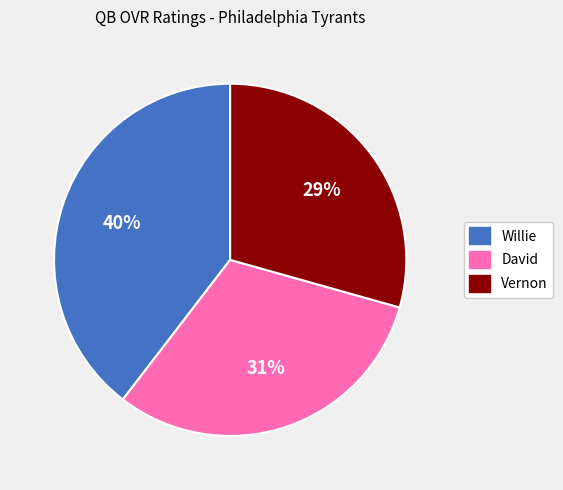

Is there a majority slice in this chart?

No